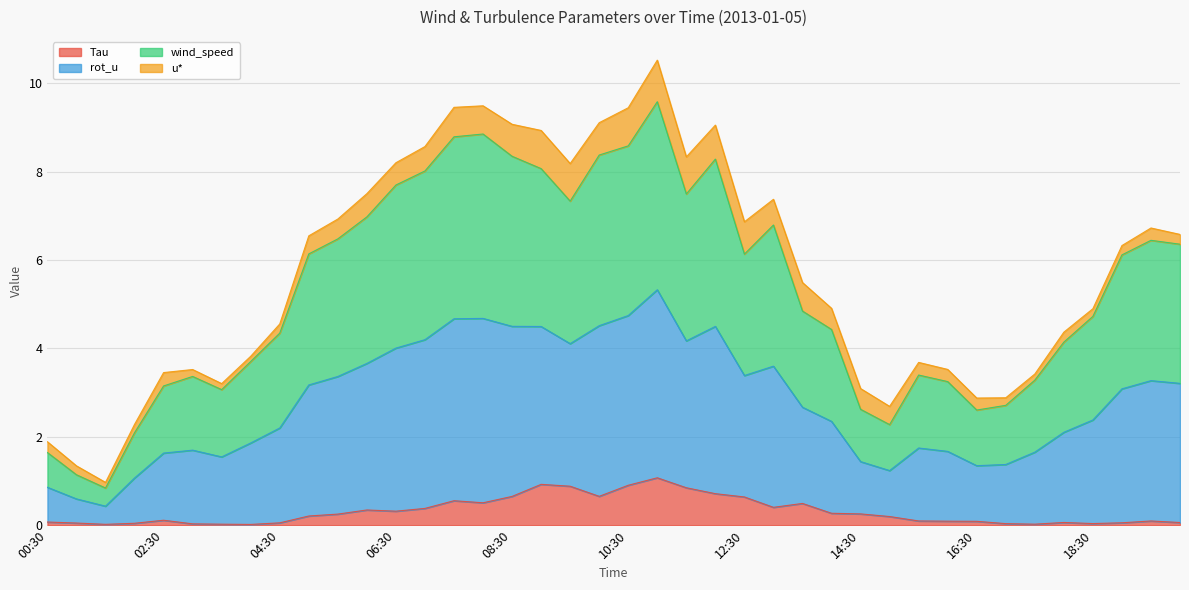

Which has a higher value, 12:00 or 04:30?

12:00